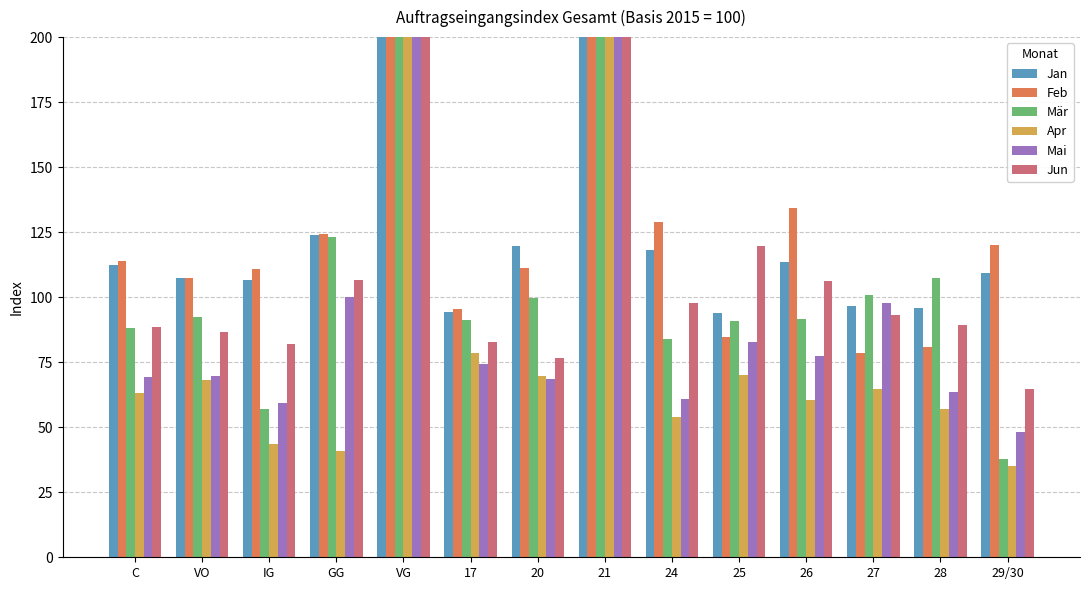

What is the difference between the highest and lowest values at 27?

36.1